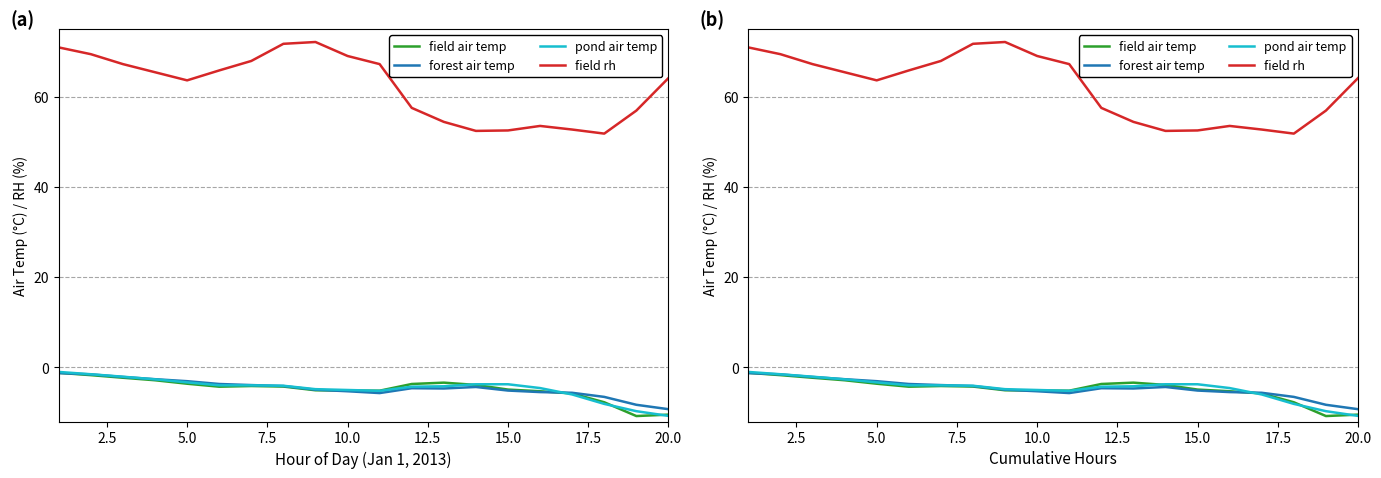

Reading left to right, transcribe all the data shown in this chart.

field air temp: -1.2	-1.7	-2.3	-2.9	-3.6	-4.3	-4.1	-4.3	-5.1	-5.1	-5.2	-3.7	-3.4	-3.9	-4.9	-5.3	-5.8	-7.7	-10.8	-10.5
forest air temp: -1.3	-1.6	-2.1	-2.6	-3.1	-3.7	-3.9	-4.1	-5.0	-5.3	-5.7	-4.6	-4.7	-4.3	-5.1	-5.5	-5.6	-6.5	-8.3	-9.3
pond air temp: -1.0	-1.5	-2.1	-2.7	-3.3	-4.0	-4.0	-4.1	-4.8	-5.0	-5.2	-4.3	-4.2	-3.7	-3.7	-4.6	-6.0	-8.1	-9.7	-10.8
field rh: 70.9	69.4	67.2	65.4	63.6	65.8	67.9	71.7	72.1	69.0	67.2	57.5	54.4	52.4	52.5	53.5	52.7	51.8	56.9	64.1